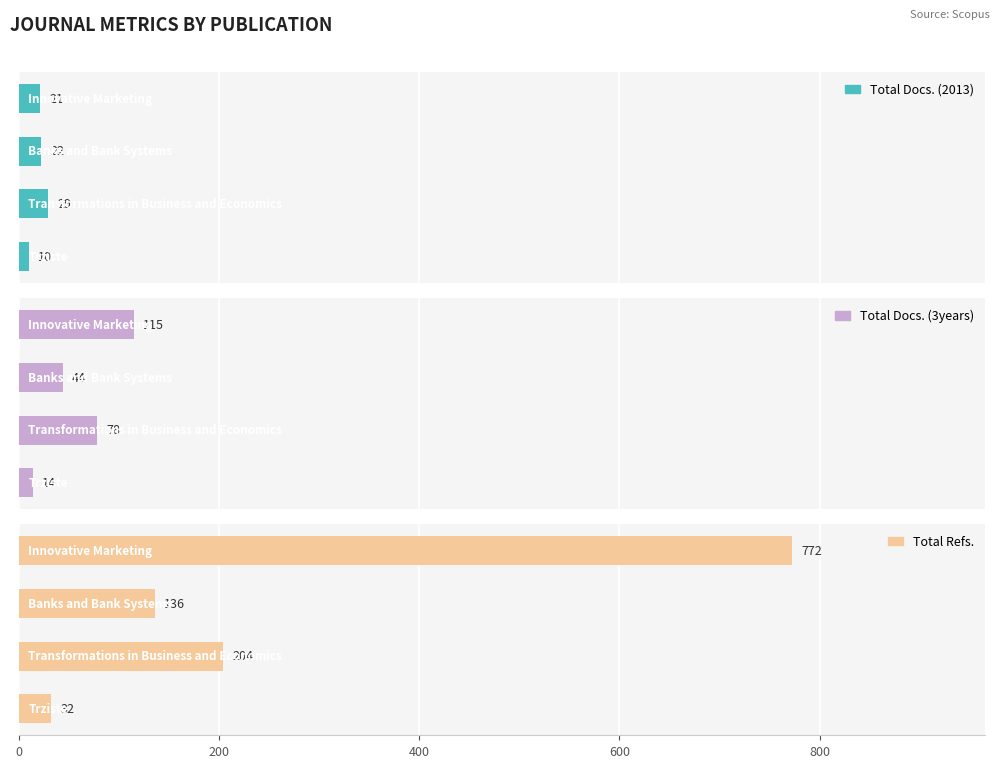

At how many categories does at least one series exceed 549?

1